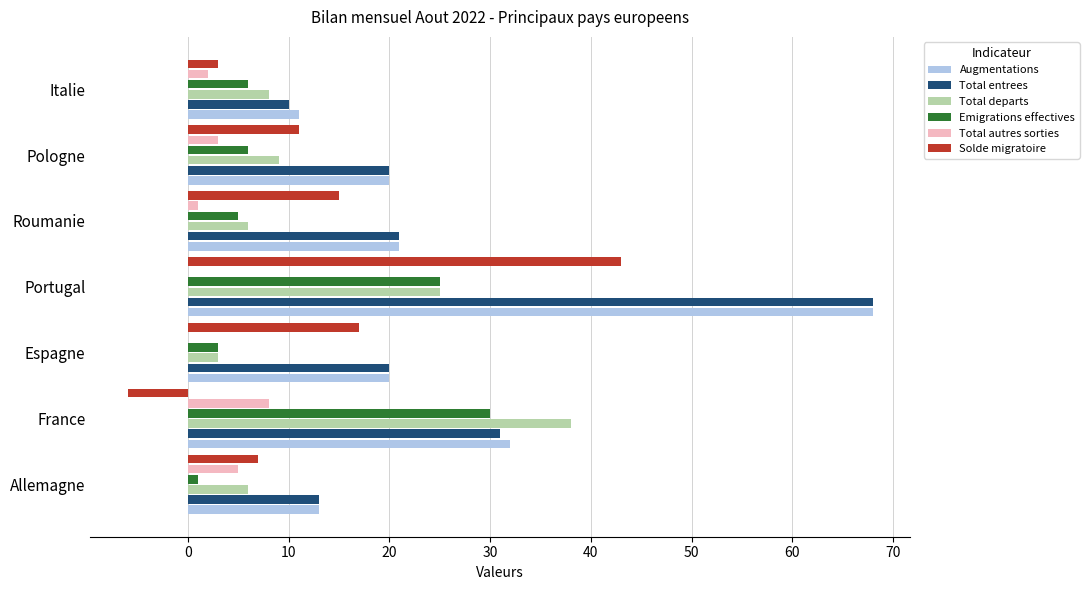

Which category has the highest value in the Total entrees series?

Portugal